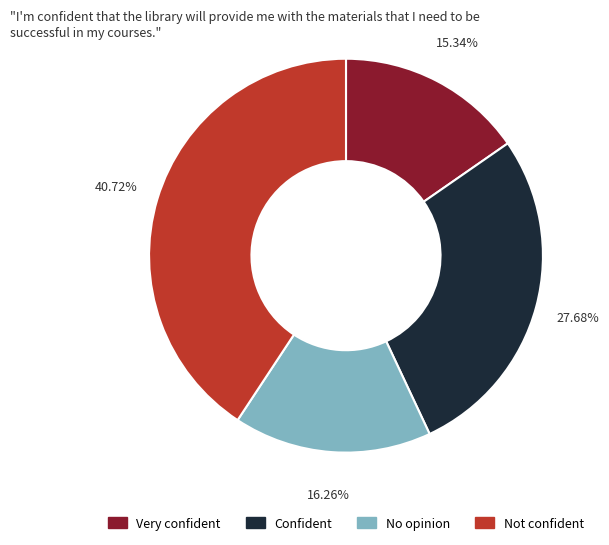

Rank the categories by value from lowest to highest.

Very confident, No opinion, Confident, Not confident